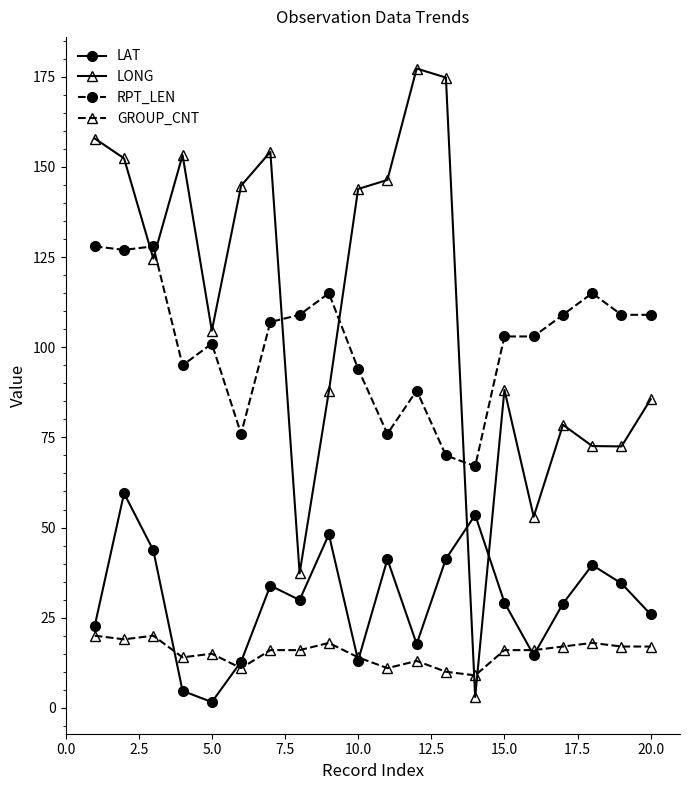

Rank the series by their maximum value, from highest to lowest.

LONG, RPT_LEN, LAT, GROUP_CNT